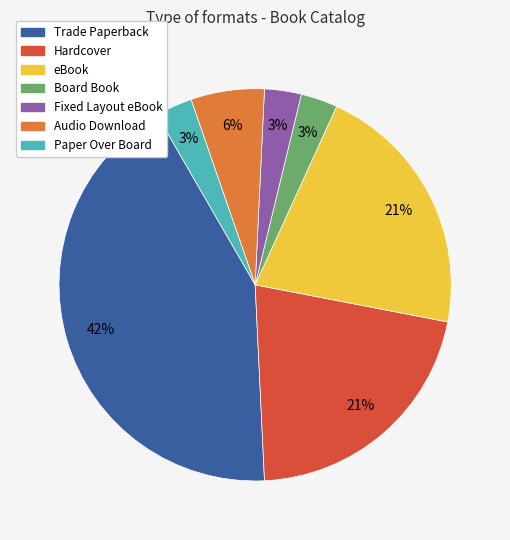

How many segments does this pie chart have?

7